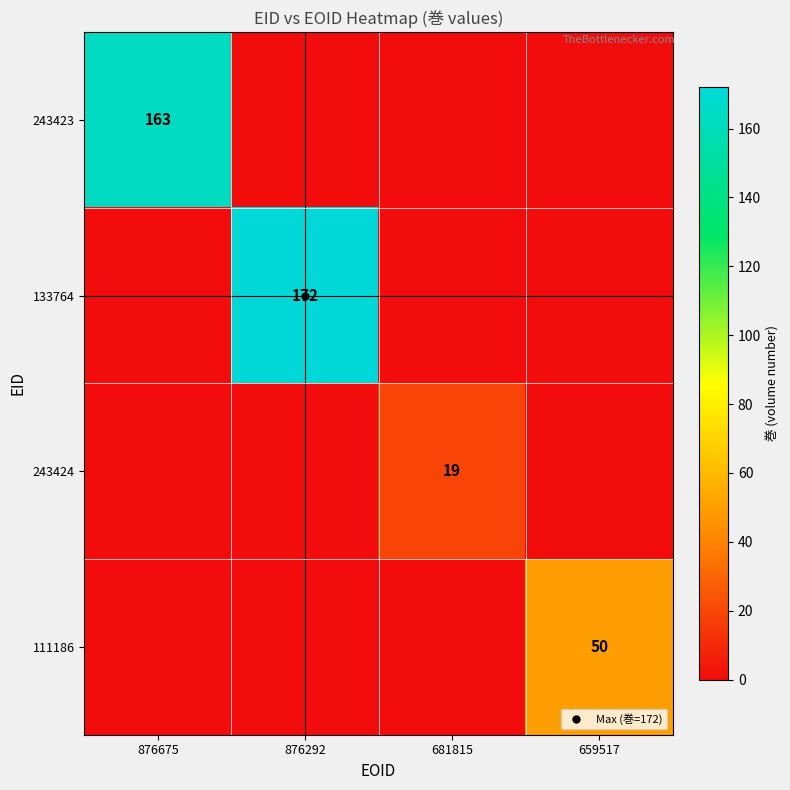

At which category is the sum across all series the highest?

876292